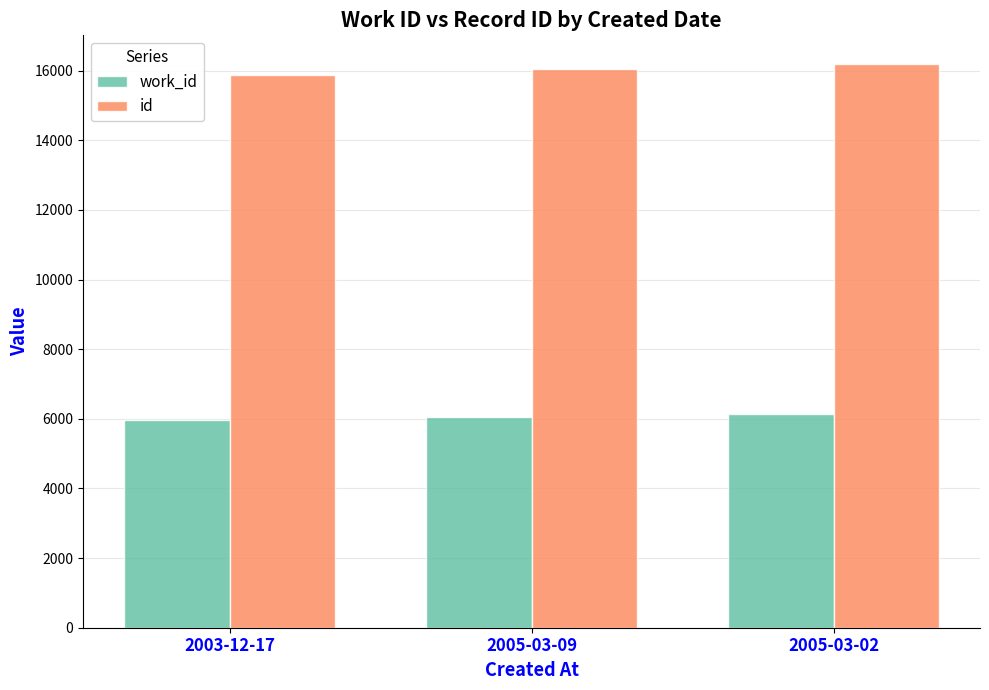

The work_id series shows 8887 at 2003-12-17. True or false?

False